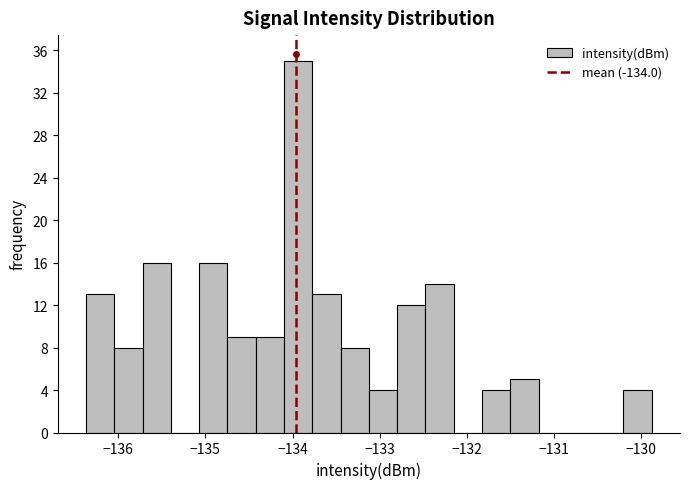

Read against the x-axis, roughly where is the centre of the tallest bar?

-133.9